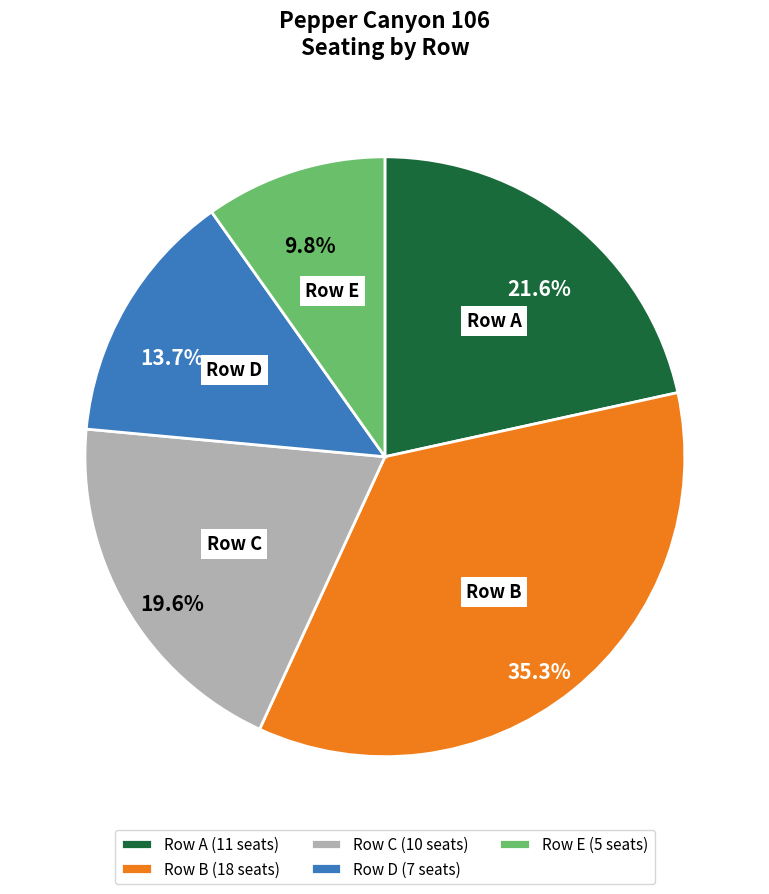

Does Row E account for over 50% of the chart?

No